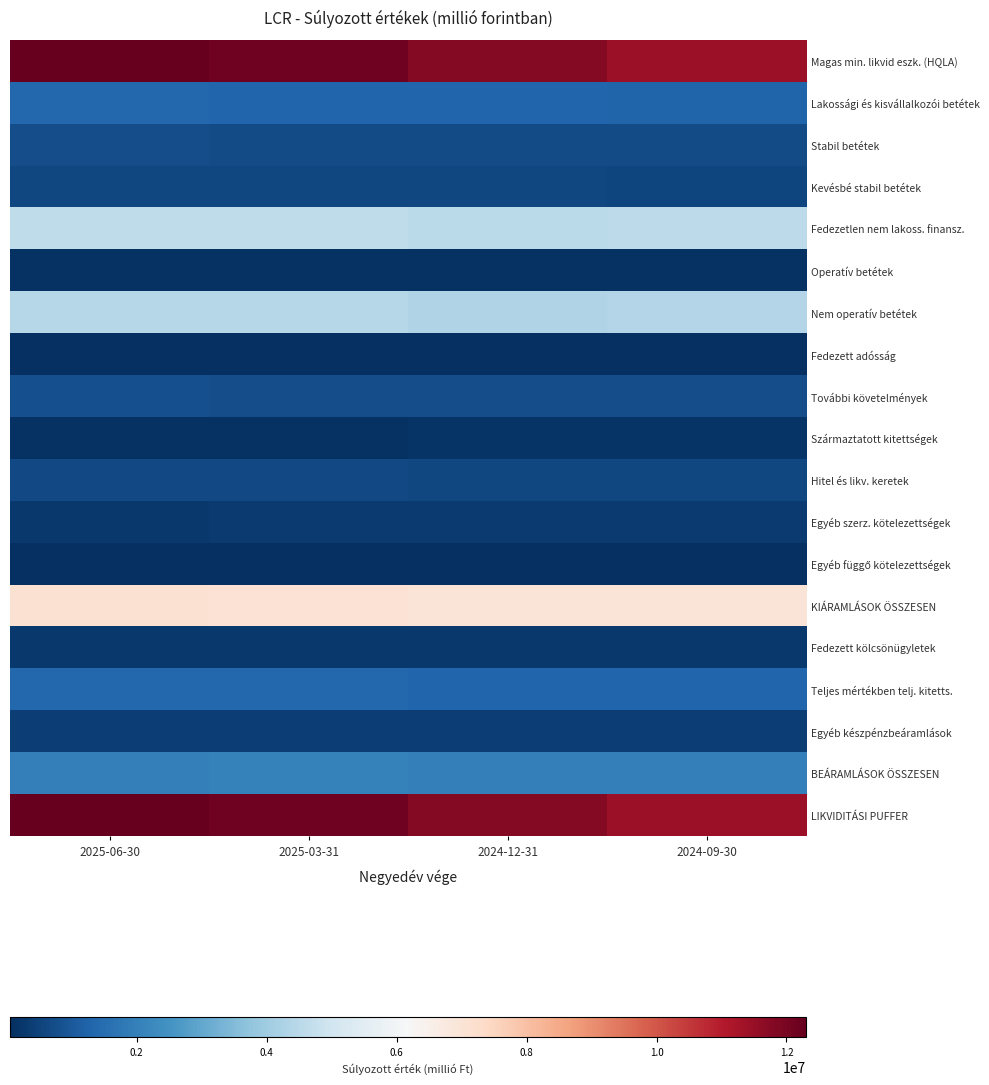

What is the total value across all series at 2025-06-30?

49514468.1